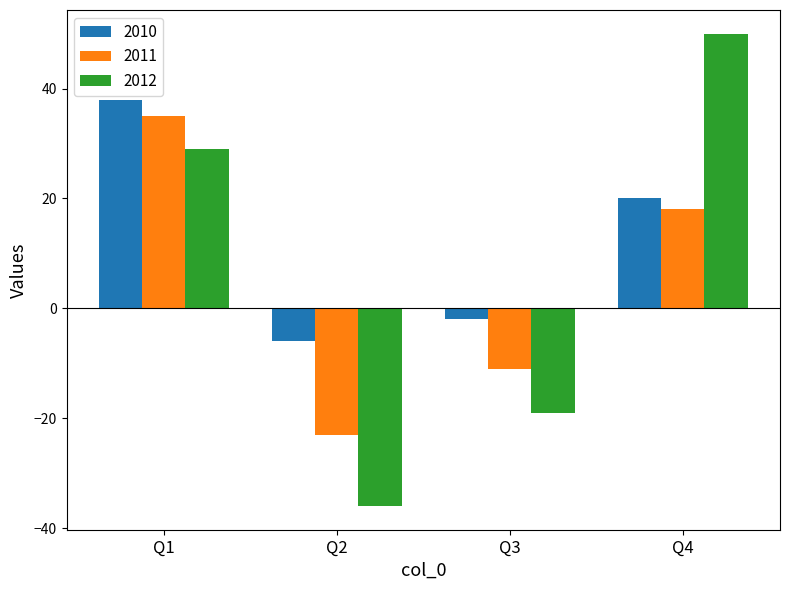

How many bars are there in total?

12